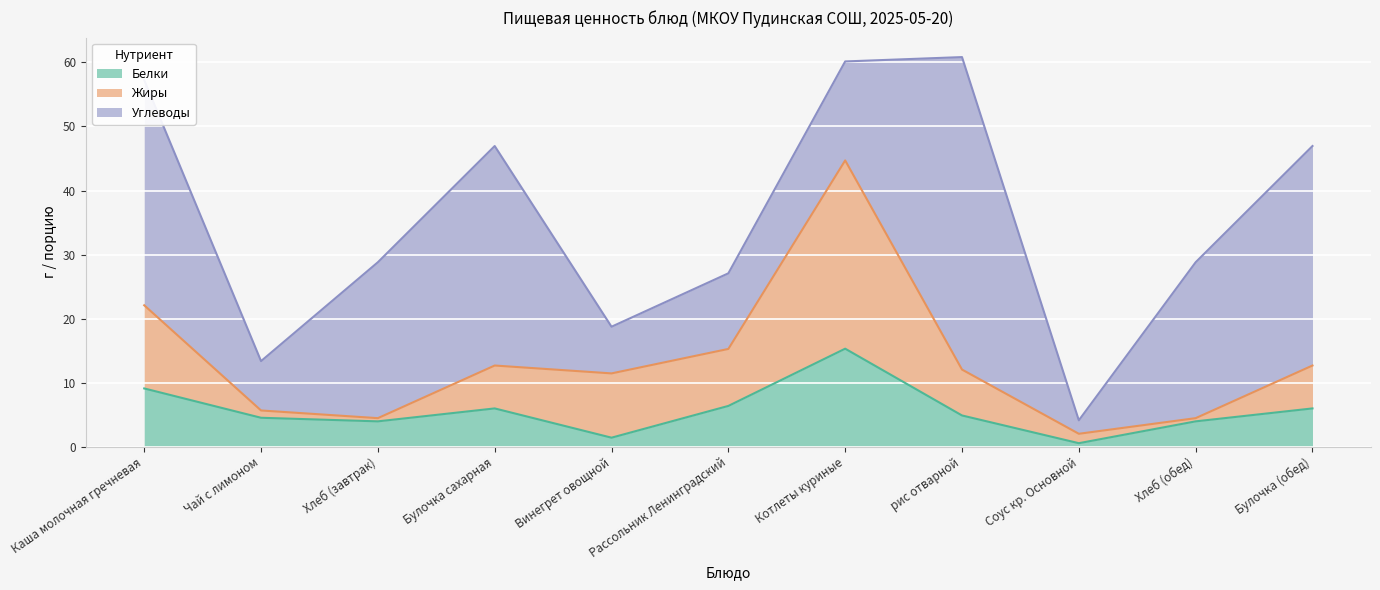

What position from the right is Булочка сахарная?

8